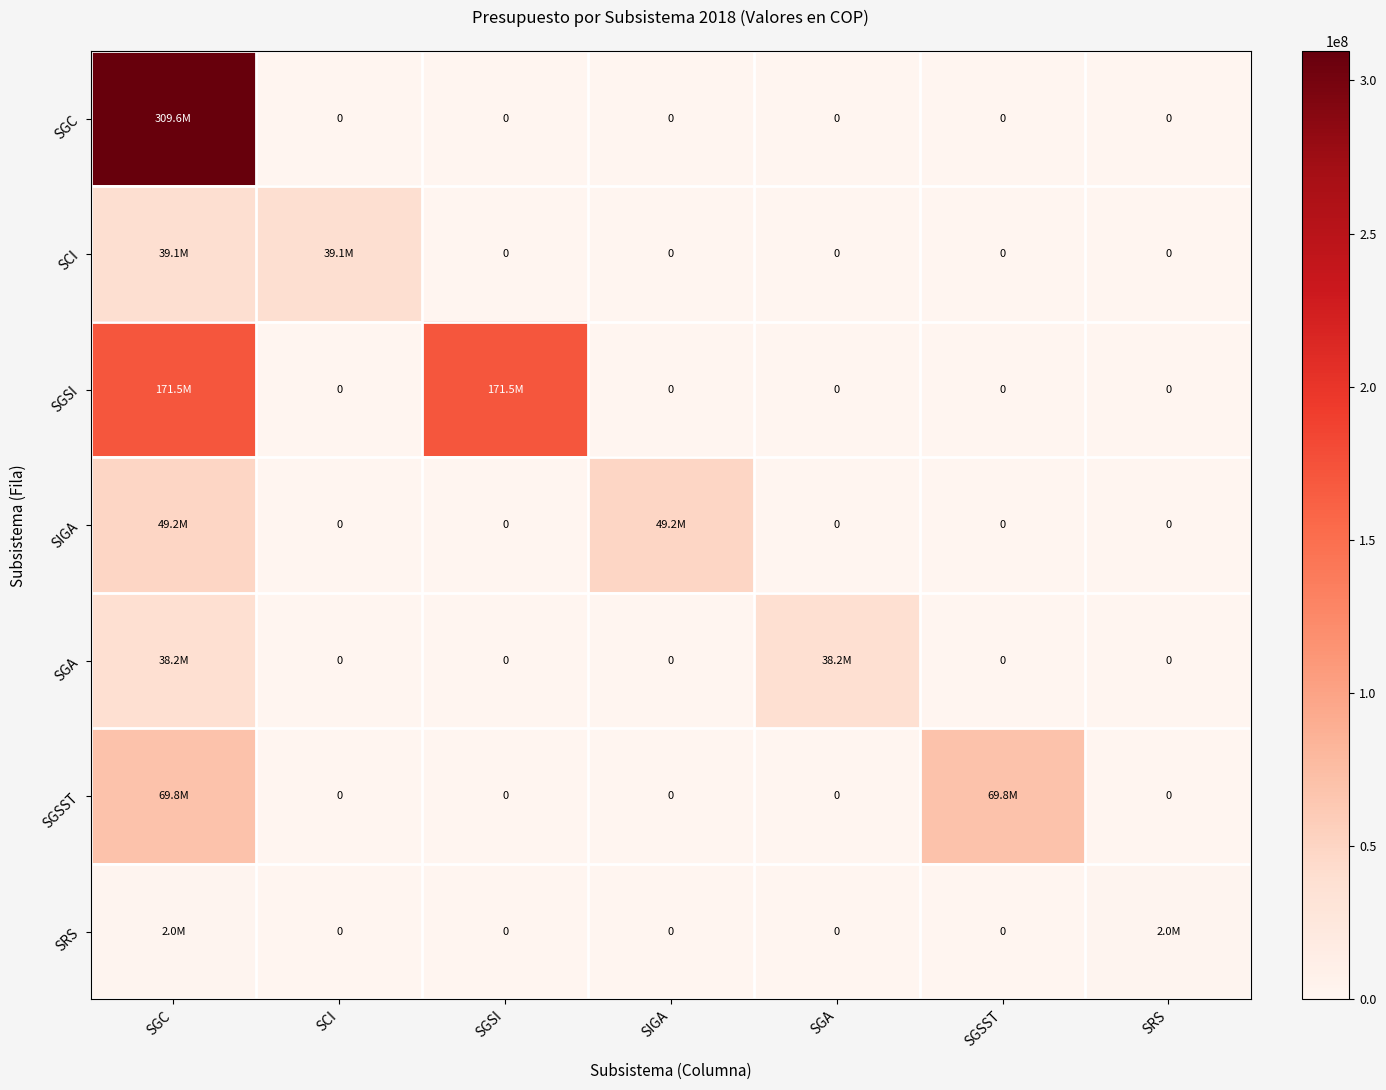

True or false: SGA has a value of -21718274.5 at SCI.

False